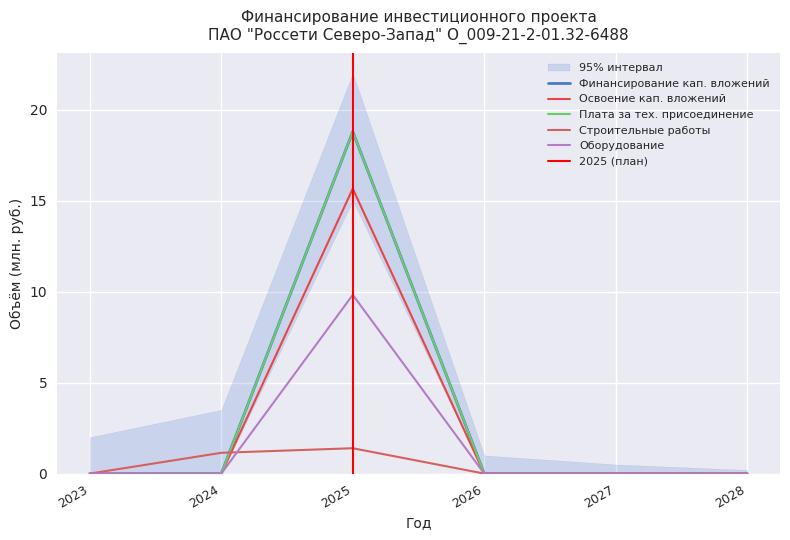

What are all the series names shown in the legend?

Финансирование кап. вложений, Освоение кап. вложений, Плата за тех. присоединение, Строительные работы, Оборудование